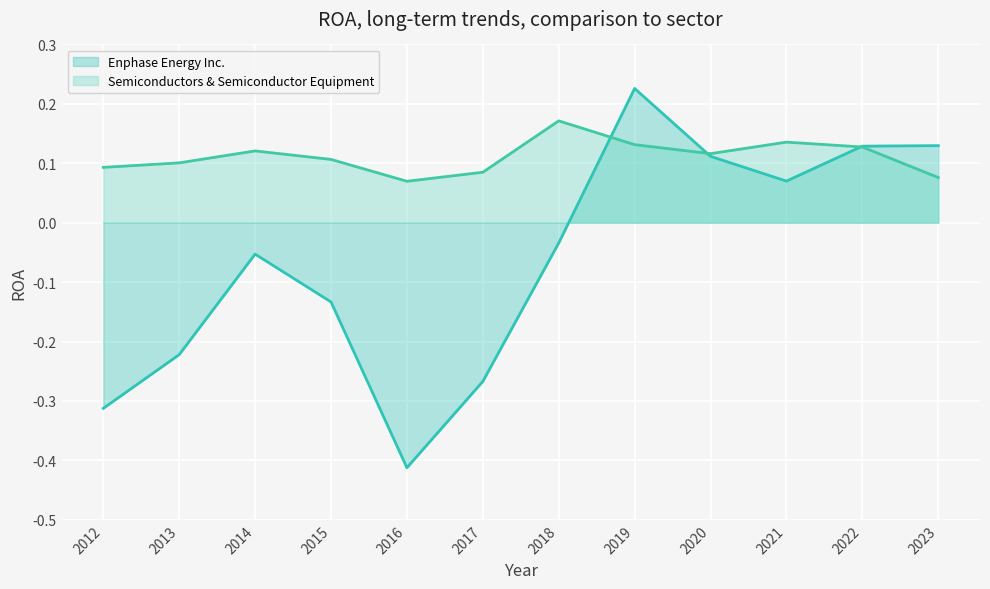

What is the difference between the maximum and minimum values in the Enphase Energy Inc. series?

0.6